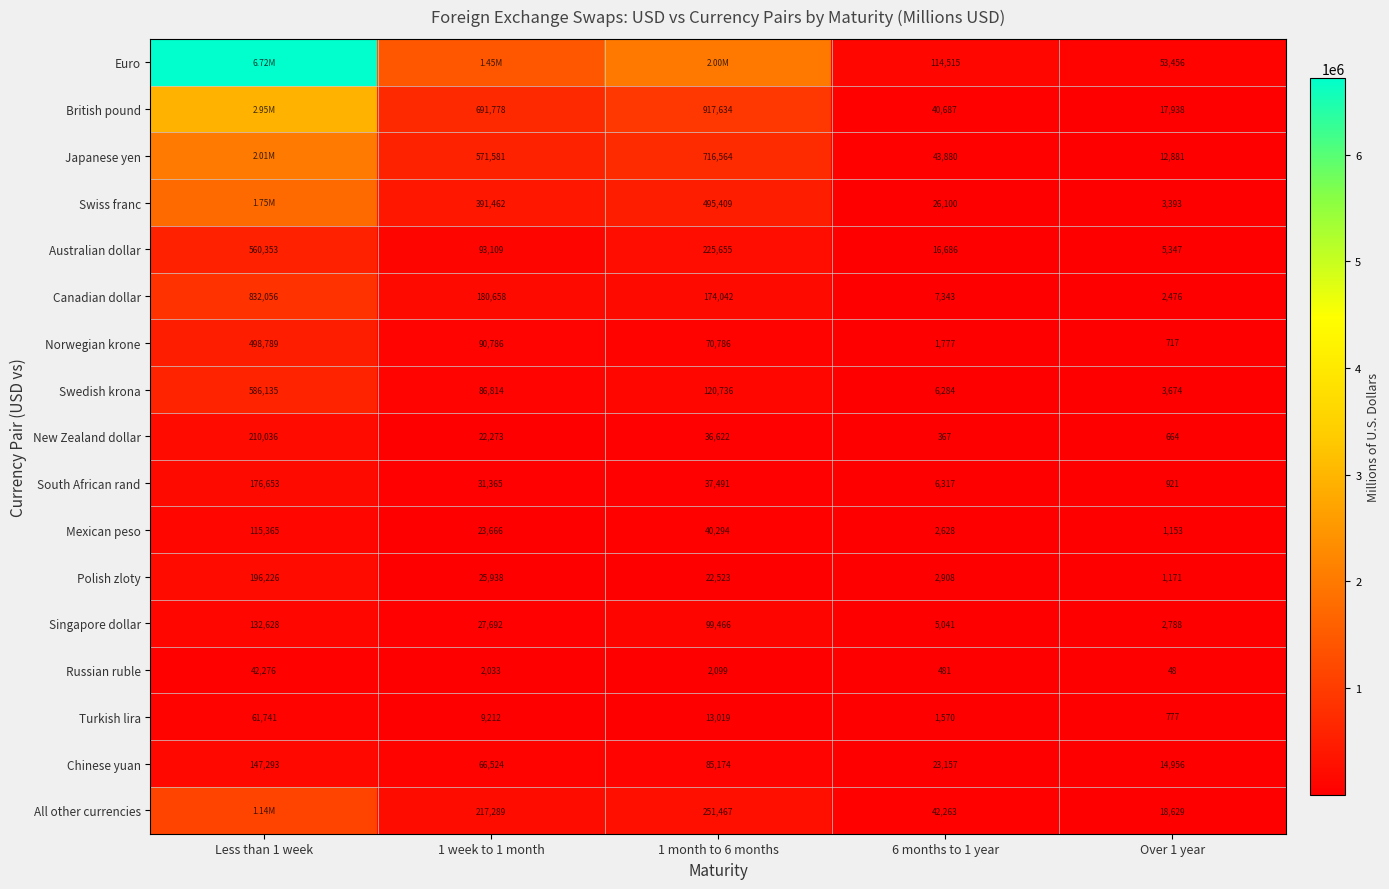

At 6 months to 1 year, list the series in order from smallest to largest.

New Zealand dollar, Russian ruble, Turkish lira, Norwegian krone, Mexican peso, Polish zloty, Singapore dollar, Swedish krona, South African rand, Canadian dollar, Australian dollar, Chinese yuan, Swiss franc, British pound, All other currencies, Japanese yen, Euro